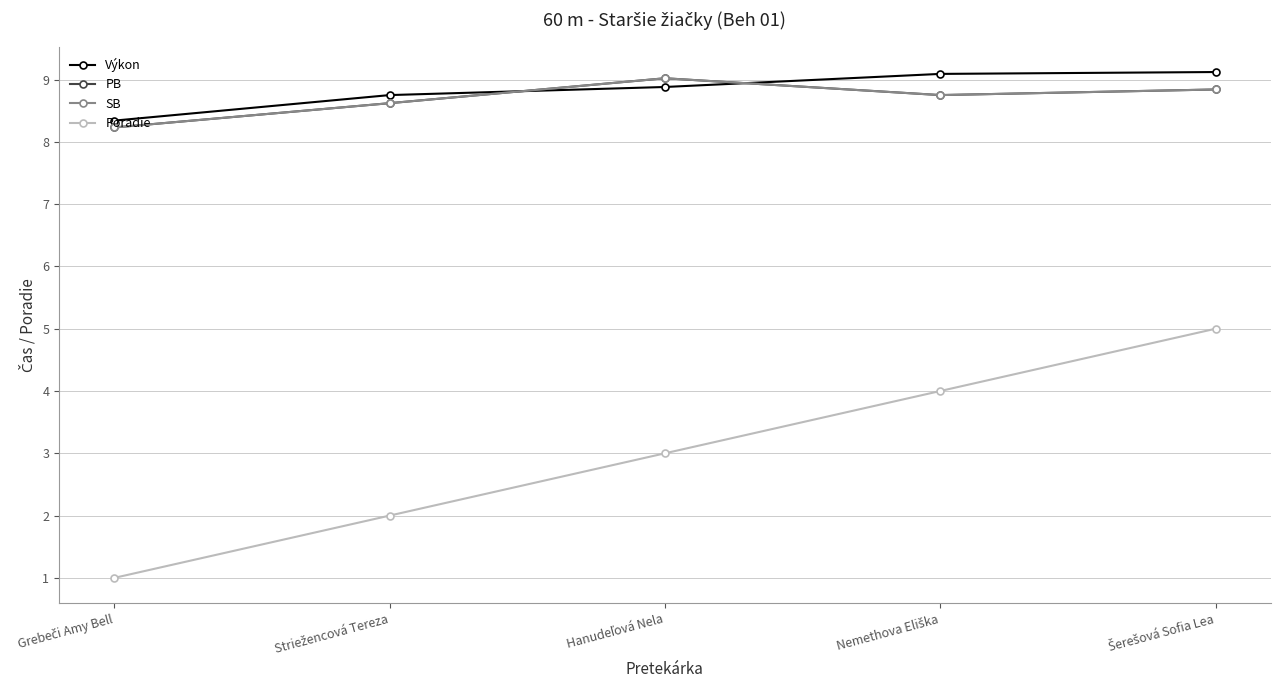

Rank the series by their maximum value, from lowest to highest.

Poradie, PB, SB, Výkon